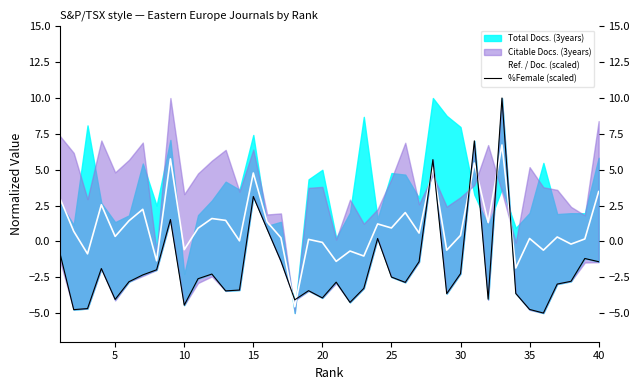

True or false: Ref. / Doc. (scaled) has a value of 4.8 at 15.

True